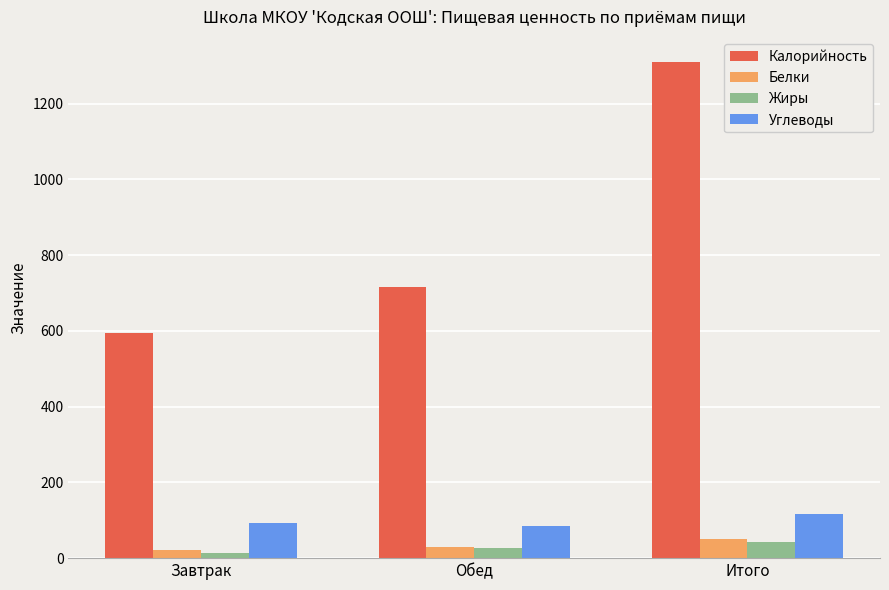

Reading left to right, extract all data points from this chart.

Калорийность: Завтрак=594.7	Обед=716.0	Итого=1311.0
Белки: Завтрак=22.0	Обед=29.0	Итого=51.0
Жиры: Завтрак=14.0	Обед=28.0	Итого=42.0
Углеводы: Завтрак=93.0	Обед=84.0	Итого=117.0